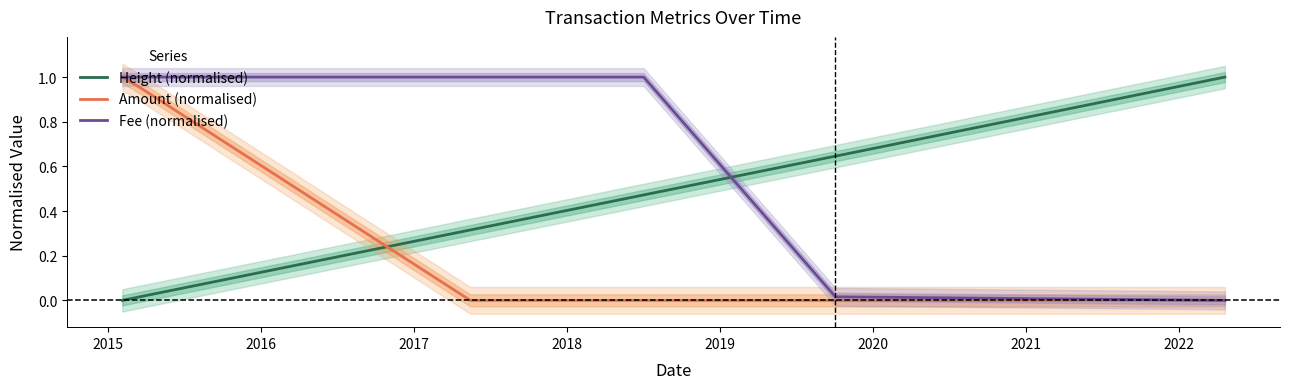

What is the maximum value for Height (normalised)?

1.0